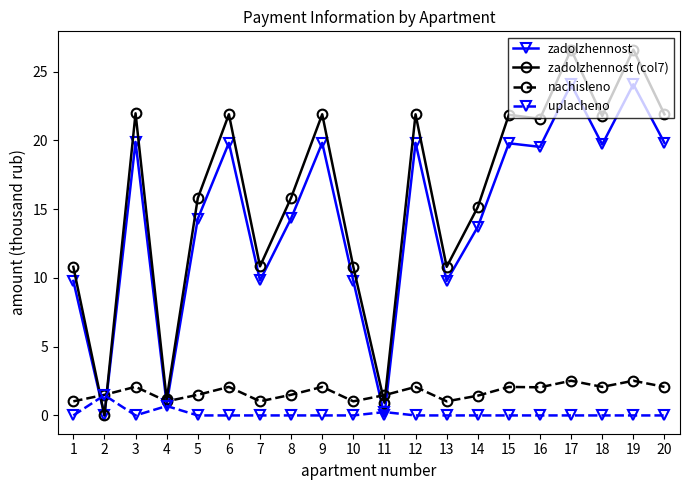

Which series changed the most between 2 and 19?

zadolzhennost (col7)